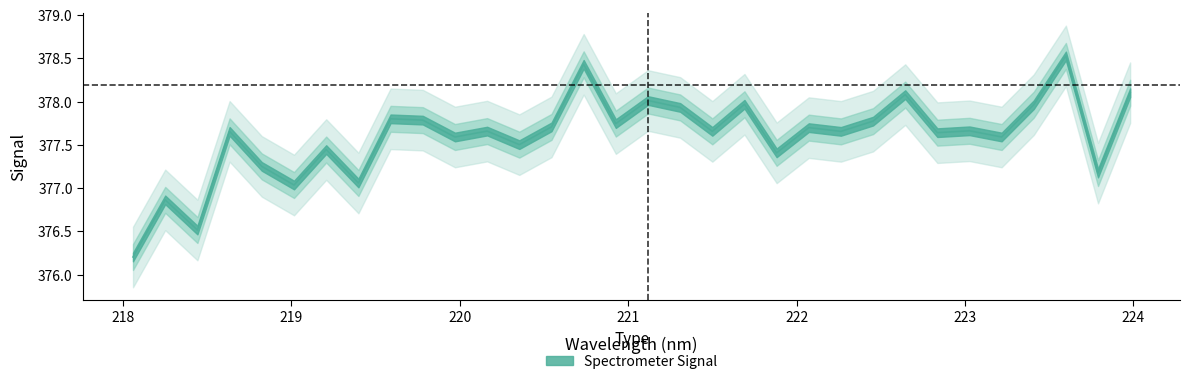

How many categories are shown in the chart?

32